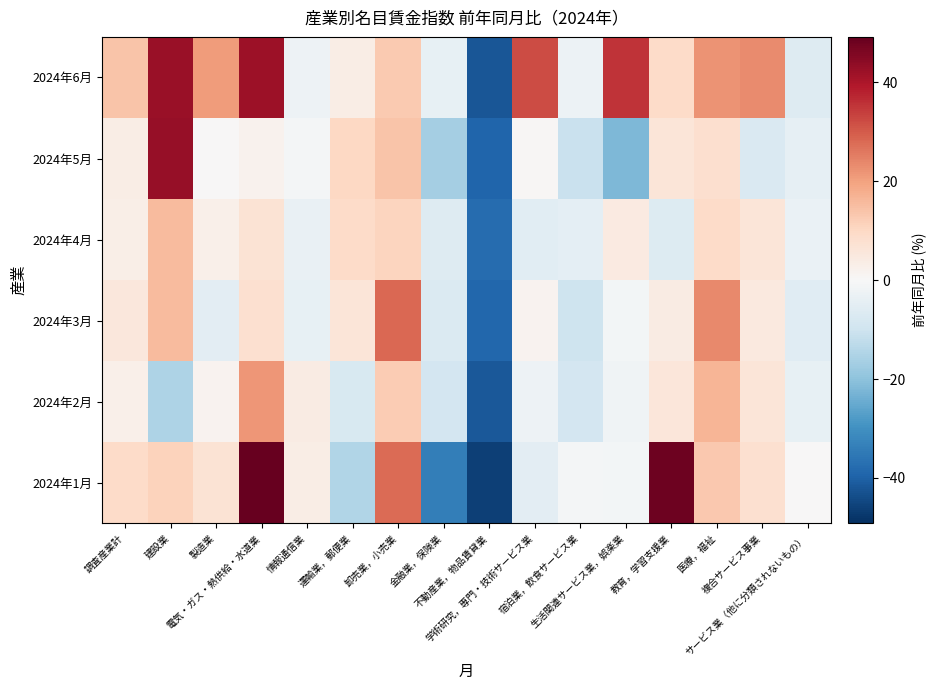

What is the spread (max minus min) of values at 不動産業，物品賃貸業?

8.4